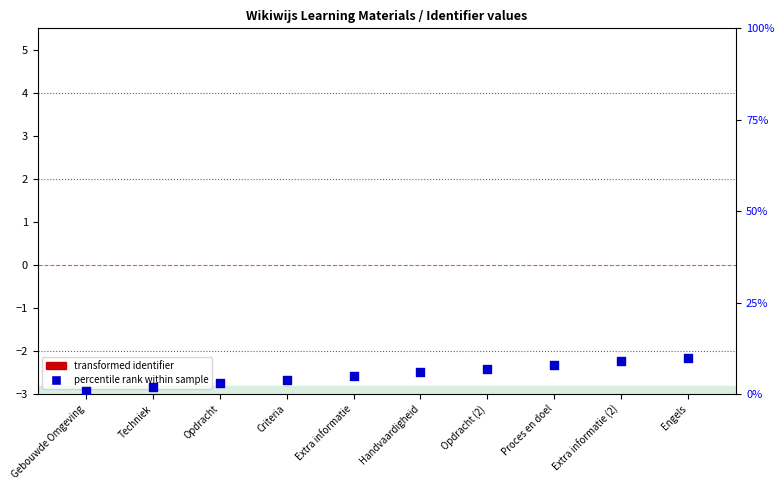

Which series reaches the maximum Y coordinate?

percentile rank within sample